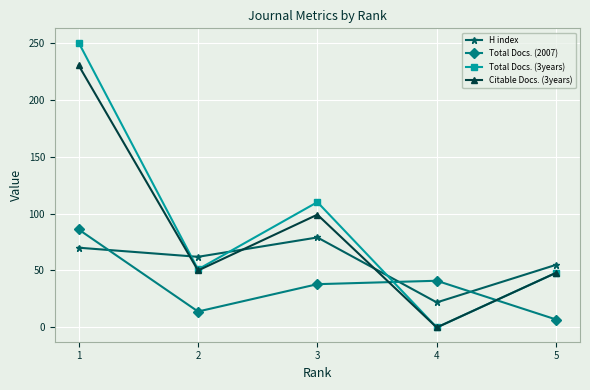

Where is the first local maximum for Total Docs. (3years)?

3